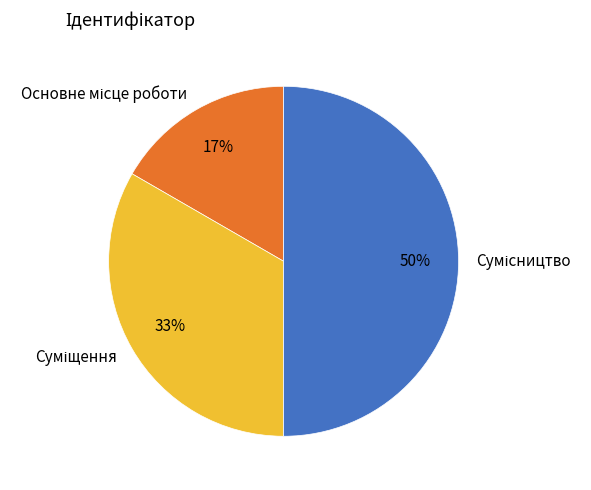

To the nearest percent, what is the difference between the largest and smallest slice percentages?

33%